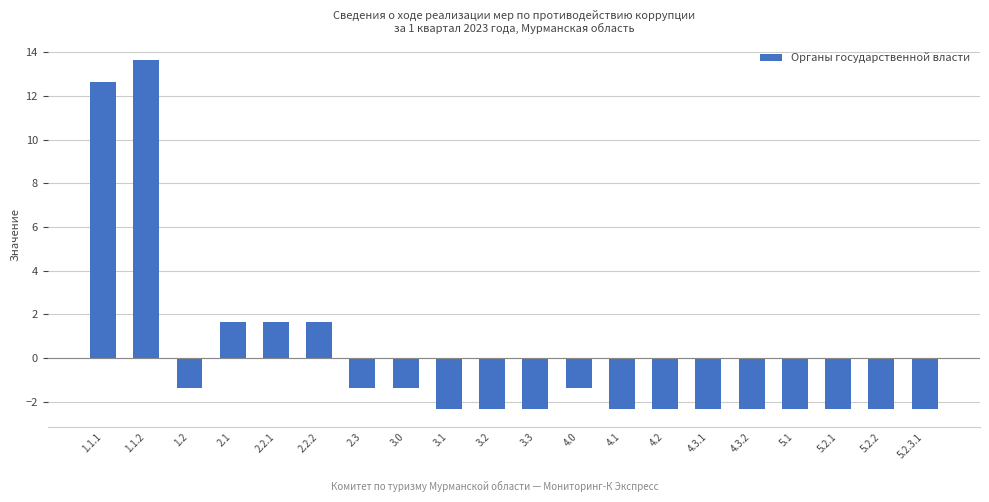

What position from the left is 2.2.2?

6